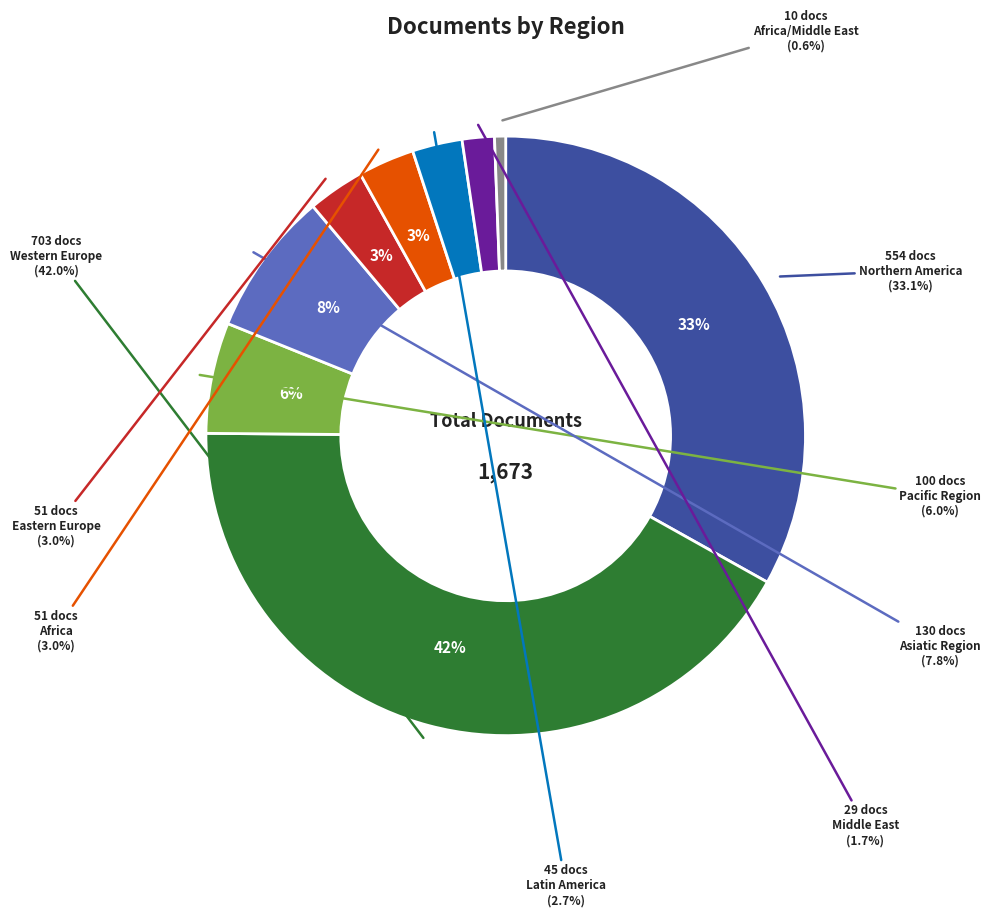

Which has a higher value, Asiatic Region or Eastern Europe?

Asiatic Region